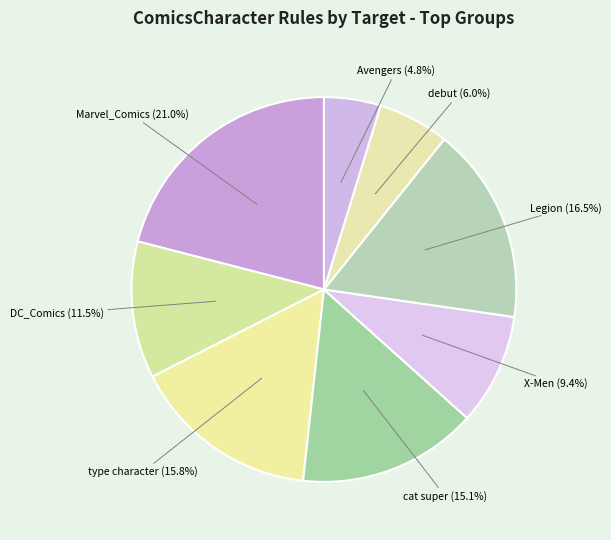

How many slices are in this pie chart?

8